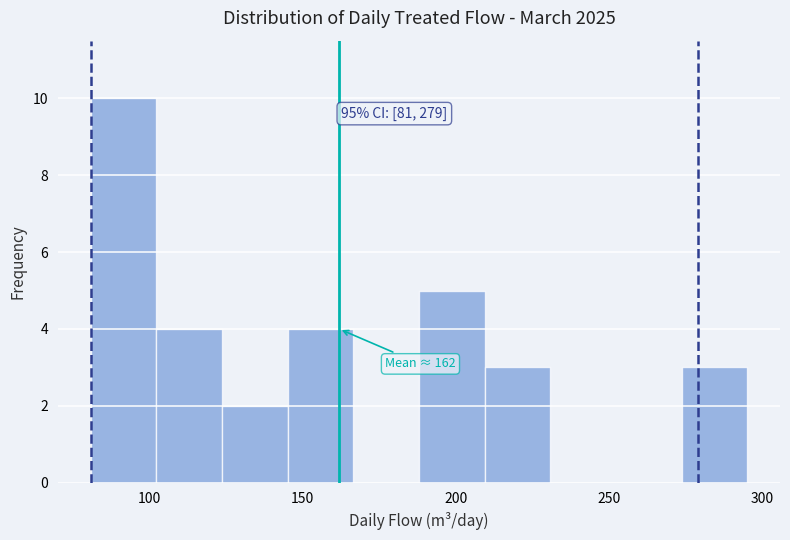

Which range on the x-axis has the tallest bar?

80 to 100